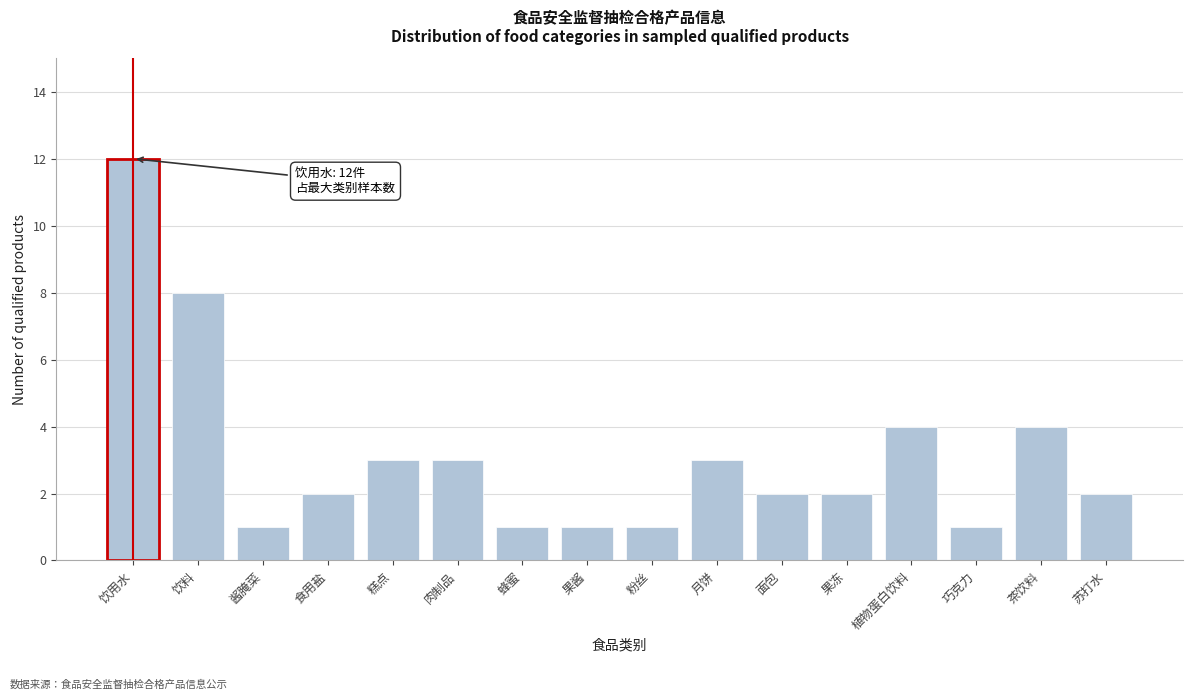

Reading left to right, list all the values displayed in this chart.

12	8	1	2	3	3	1	1	1	3	2	2	4	1	4	2